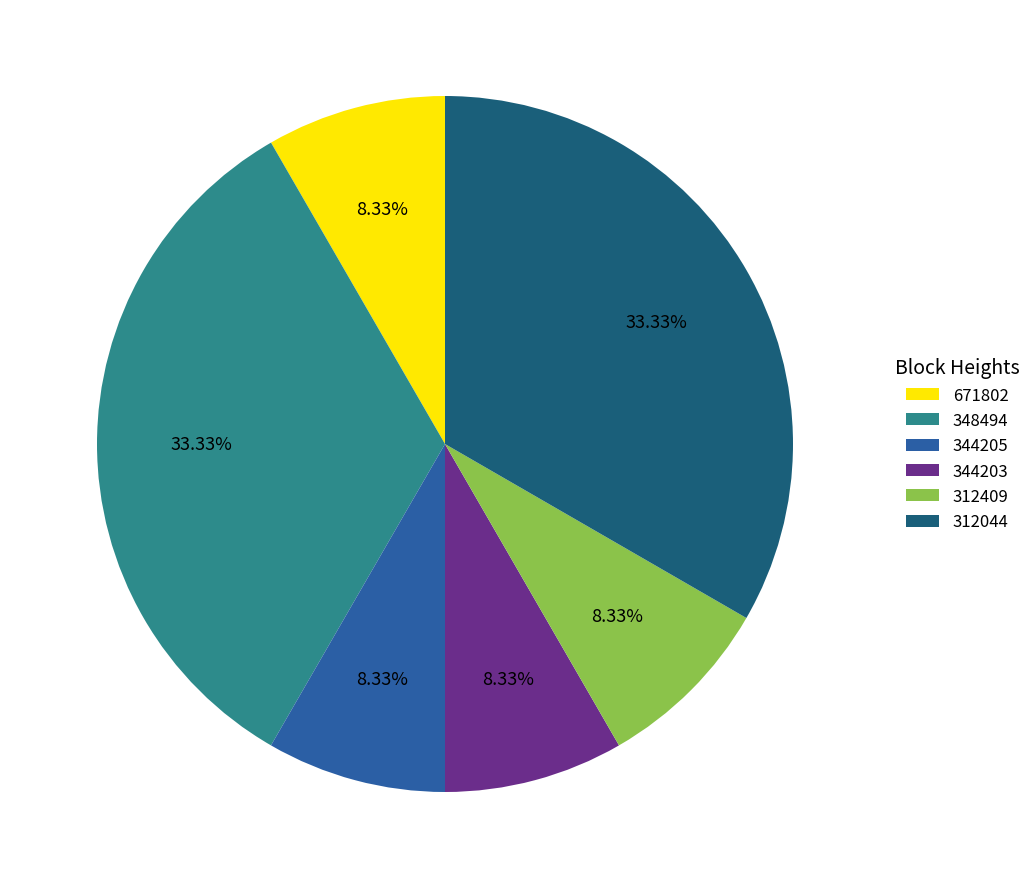

Do 344203 and 348494 together represent more than half of the pie?

No